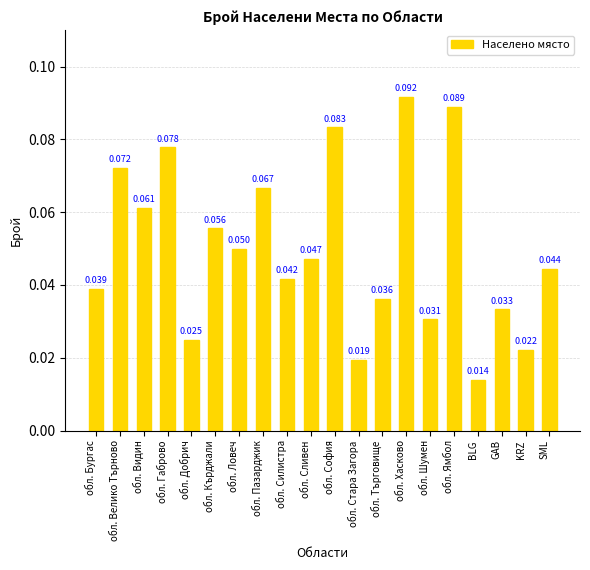

What is the label of the 16th bar from the right?

обл. Добрич